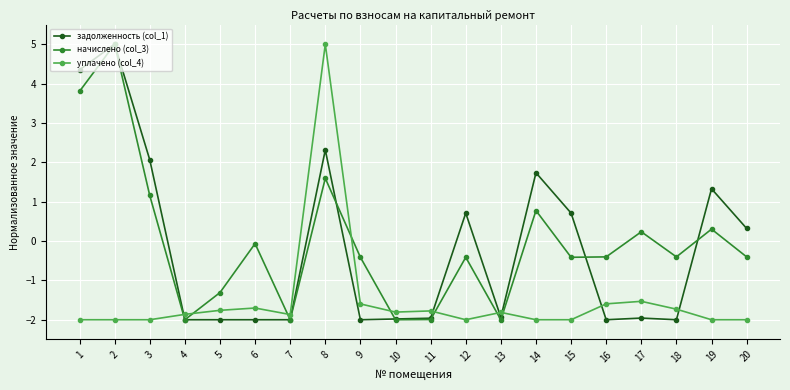

What is the difference between the maximum and minimum values in the начислено (col_3) series?

7.0